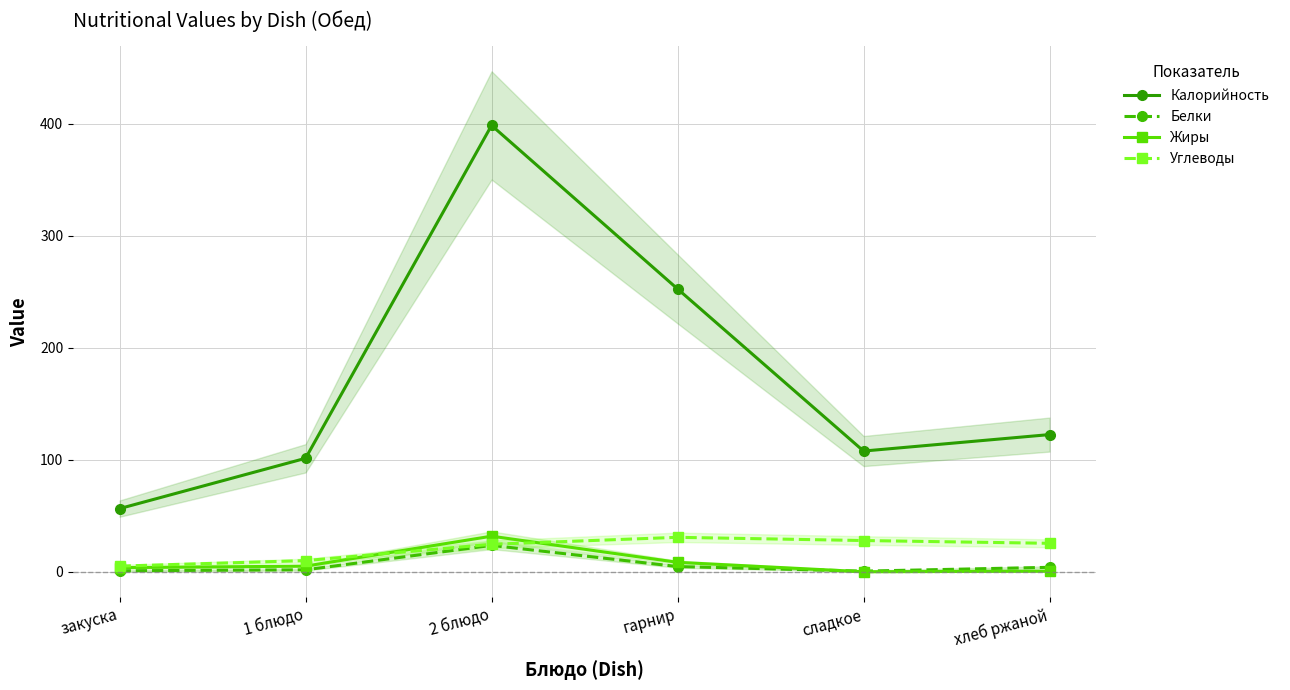

Reading left to right, transcribe all the data shown in this chart.

Калорийность: закуска=56.3	1 блюдо=101.2	2 блюдо=398.3	гарнир=252.4	сладкое=107.7	хлеб ржаной=122.4
Белки: закуска=0.9	1 блюдо=1.7	2 блюдо=23.5	гарнир=4.6	сладкое=0.5	хлеб ржаной=4.0
Жиры: закуска=3.6	1 блюдо=5.0	2 блюдо=31.7	гарнир=8.4	сладкое=0.0	хлеб ржаной=0.5
Углеводы: закуска=5.0	1 блюдо=9.9	2 блюдо=24.5	гарнир=30.7	сладкое=27.9	хлеб ржаной=25.4